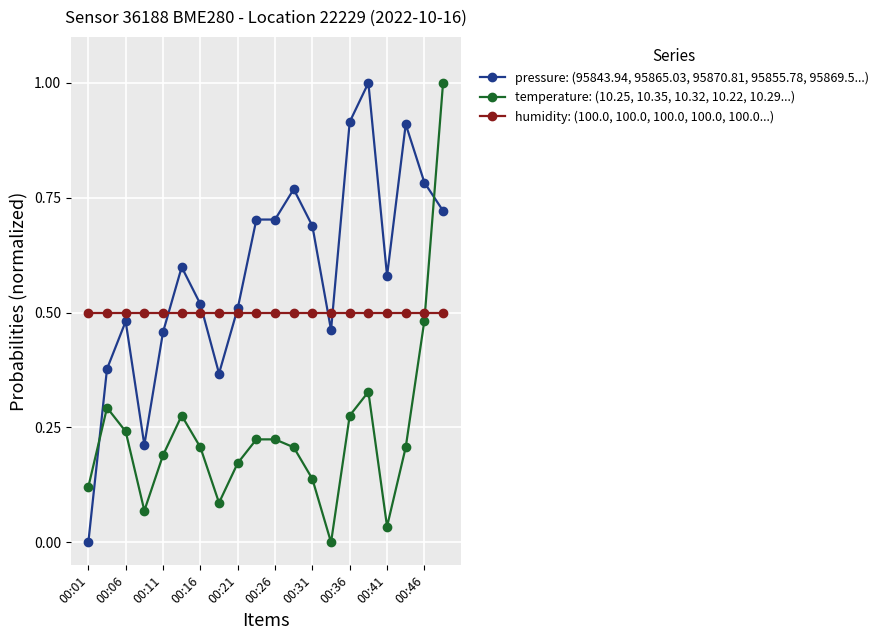

At how many categories does at least one series exceed 0?

20